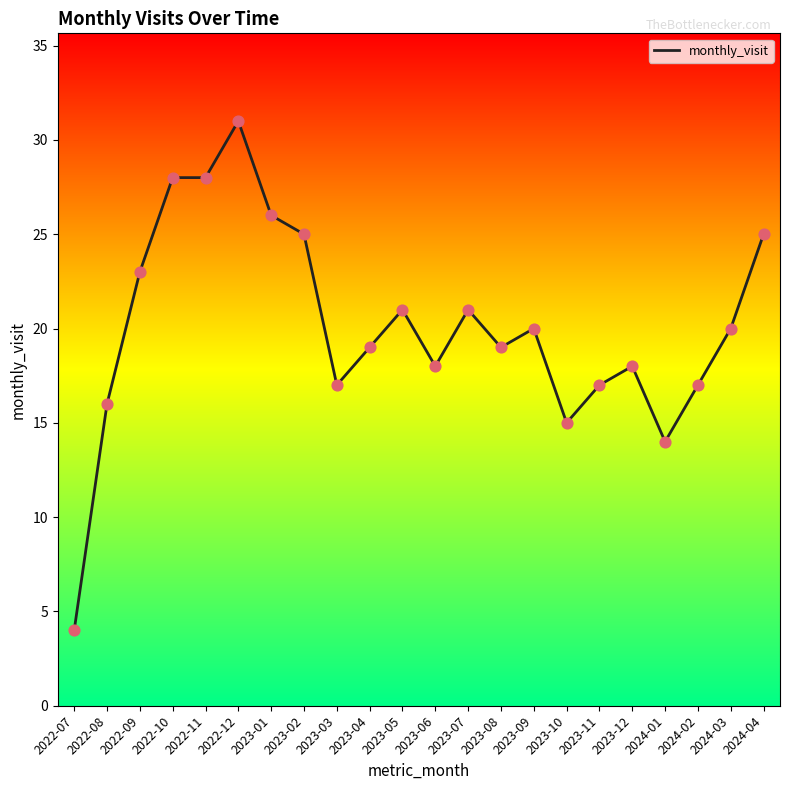

What is the ratio of the value at 2023-01 to the value at 2022-07?

6.5